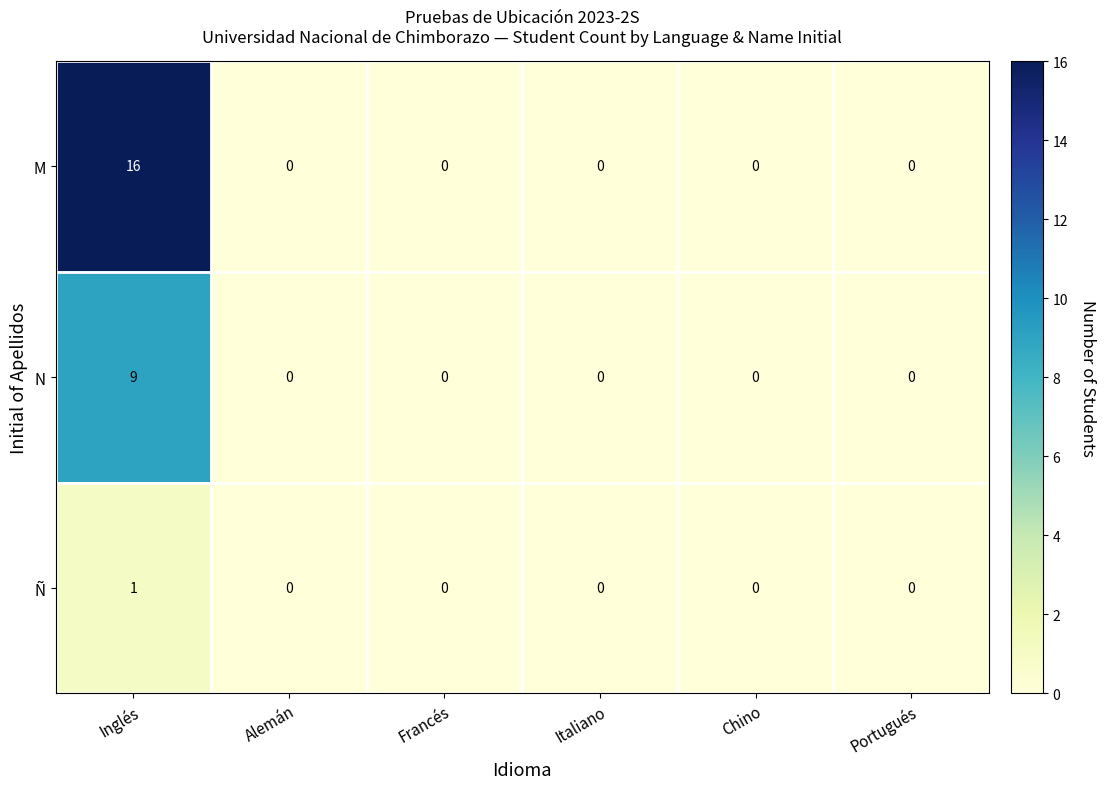

Count the number of data series in this chart.

3